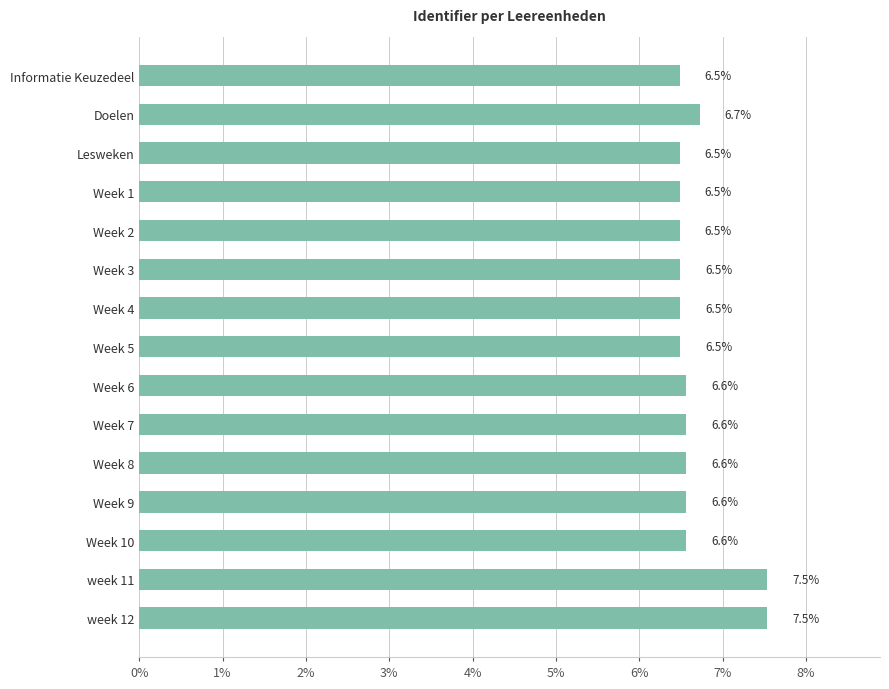

What position from the top is Week 10?

13